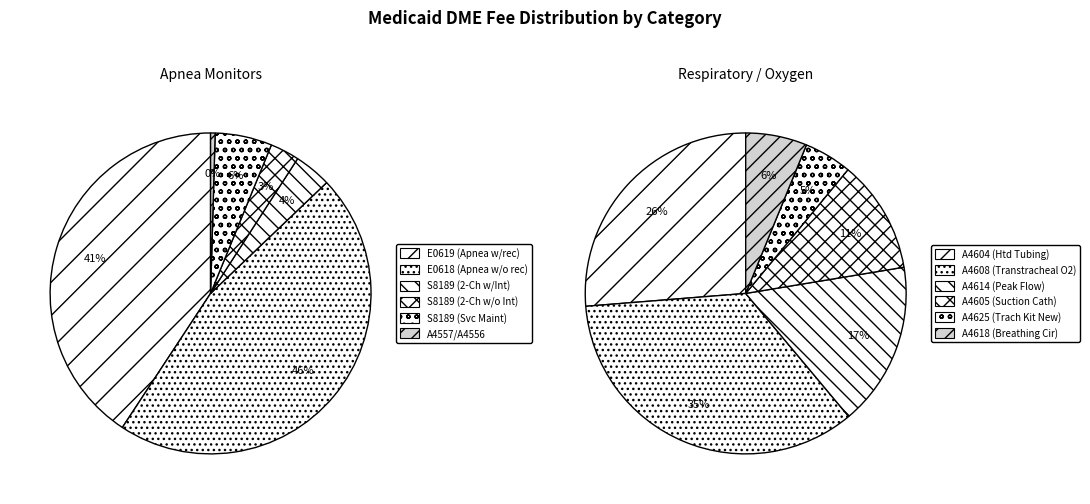

Is there any slice that represents more than half of the pie?

No